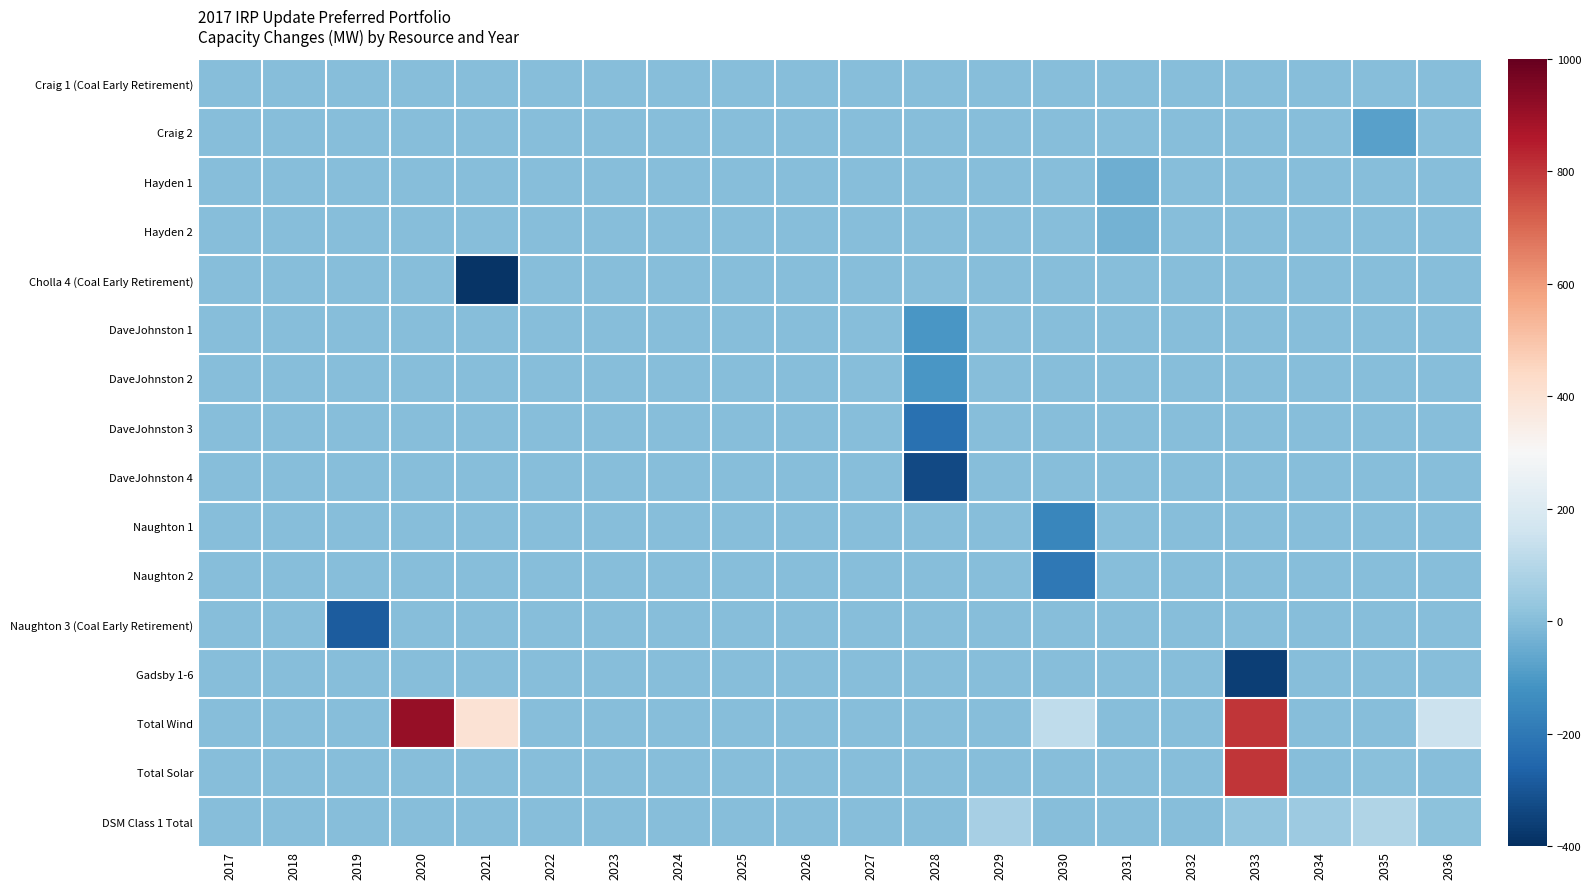

Reading right to left, list all the values displayed in this chart.

Craig 1 (Coal Early Retirement): 2036=0.0	2035=0.0	2034=0.0	2033=0.0	2032=0.0	2031=0.0	2030=0.0	2029=0.0	2028=0.0	2027=0.0	2026=0.0	2025=0.0	2024=0.0	2023=0.0	2022=0.0	2021=0.0	2020=0.0	2019=0.0	2018=0.0	2017=0.0
Craig 2: 2036=0.0	2035=-81.5	2034=0.0	2033=0.0	2032=0.0	2031=0.0	2030=0.0	2029=0.0	2028=0.0	2027=0.0	2026=0.0	2025=0.0	2024=0.0	2023=0.0	2022=0.0	2021=0.0	2020=0.0	2019=0.0	2018=0.0	2017=0.0
Hayden 1: 2036=0.0	2035=0.0	2034=0.0	2033=0.0	2032=0.0	2031=-43.9	2030=0.0	2029=0.0	2028=0.0	2027=0.0	2026=0.0	2025=0.0	2024=0.0	2023=0.0	2022=0.0	2021=0.0	2020=0.0	2019=0.0	2018=0.0	2017=0.0
Hayden 2: 2036=0.0	2035=0.0	2034=0.0	2033=0.0	2032=0.0	2031=-32.7	2030=0.0	2029=0.0	2028=0.0	2027=0.0	2026=0.0	2025=0.0	2024=0.0	2023=0.0	2022=0.0	2021=0.0	2020=0.0	2019=0.0	2018=0.0	2017=0.0
Cholla 4 (Coal Early Retirement): 2036=0.0	2035=0.0	2034=0.0	2033=0.0	2032=0.0	2031=0.0	2030=0.0	2029=0.0	2028=0.0	2027=0.0	2026=0.0	2025=0.0	2024=0.0	2023=0.0	2022=0.0	2021=-387.0	2020=0.0	2019=0.0	2018=0.0	2017=0.0
DaveJohnston 1: 2036=0.0	2035=0.0	2034=0.0	2033=0.0	2032=0.0	2031=0.0	2030=0.0	2029=0.0	2028=-106.0	2027=0.0	2026=0.0	2025=0.0	2024=0.0	2023=0.0	2022=0.0	2021=0.0	2020=0.0	2019=0.0	2018=0.0	2017=0.0
DaveJohnston 2: 2036=0.0	2035=0.0	2034=0.0	2033=0.0	2032=0.0	2031=0.0	2030=0.0	2029=0.0	2028=-106.0	2027=0.0	2026=0.0	2025=0.0	2024=0.0	2023=0.0	2022=0.0	2021=0.0	2020=0.0	2019=0.0	2018=0.0	2017=0.0
DaveJohnston 3: 2036=0.0	2035=0.0	2034=0.0	2033=0.0	2032=0.0	2031=0.0	2030=0.0	2029=0.0	2028=-220.0	2027=0.0	2026=0.0	2025=0.0	2024=0.0	2023=0.0	2022=0.0	2021=0.0	2020=0.0	2019=0.0	2018=0.0	2017=0.0
DaveJohnston 4: 2036=0.0	2035=0.0	2034=0.0	2033=0.0	2032=0.0	2031=0.0	2030=0.0	2029=0.0	2028=-330.0	2027=0.0	2026=0.0	2025=0.0	2024=0.0	2023=0.0	2022=0.0	2021=0.0	2020=0.0	2019=0.0	2018=0.0	2017=0.0
Naughton 1: 2036=0.0	2035=0.0	2034=0.0	2033=0.0	2032=0.0	2031=0.0	2030=-156.0	2029=0.0	2028=0.0	2027=0.0	2026=0.0	2025=0.0	2024=0.0	2023=0.0	2022=0.0	2021=0.0	2020=0.0	2019=0.0	2018=0.0	2017=0.0
Naughton 2: 2036=0.0	2035=0.0	2034=0.0	2033=0.0	2032=0.0	2031=0.0	2030=-201.0	2029=0.0	2028=0.0	2027=0.0	2026=0.0	2025=0.0	2024=0.0	2023=0.0	2022=0.0	2021=0.0	2020=0.0	2019=0.0	2018=0.0	2017=0.0
Naughton 3 (Coal Early Retirement): 2036=0.0	2035=0.0	2034=0.0	2033=0.0	2032=0.0	2031=0.0	2030=0.0	2029=0.0	2028=0.0	2027=0.0	2026=0.0	2025=0.0	2024=0.0	2023=0.0	2022=0.0	2021=0.0	2020=0.0	2019=-280.0	2018=0.0	2017=0.0
Gadsby 1-6: 2036=0.0	2035=0.0	2034=0.0	2033=-357.5	2032=0.0	2031=0.0	2030=0.0	2029=0.0	2028=0.0	2027=0.0	2026=0.0	2025=0.0	2024=0.0	2023=0.0	2022=0.0	2021=0.0	2020=0.0	2019=0.0	2018=0.0	2017=0.0
Total Wind: 2036=149.1	2035=0.0	2034=0.0	2033=800.0	2032=0.0	2031=0.0	2030=120.7	2029=0.0	2028=0.0	2027=0.0	2026=0.0	2025=0.0	2024=0.0	2023=0.0	2022=0.0	2021=399.5	2020=911.1	2019=0.0	2018=0.0	2017=0.0
Total Solar: 2036=0.0	2035=5.9	2034=0.0	2033=799.1	2032=0.0	2031=0.0	2030=0.0	2029=0.0	2028=0.0	2027=0.0	2026=0.0	2025=0.0	2024=0.0	2023=0.0	2022=0.0	2021=0.0	2020=0.0	2019=0.0	2018=0.0	2017=0.0
DSM Class 1 Total: 2036=11.6	2035=89.6	2034=48.0	2033=26.3	2032=0.0	2031=0.0	2030=0.0	2029=68.4	2028=0.0	2027=0.0	2026=0.0	2025=0.0	2024=0.0	2023=0.0	2022=0.0	2021=0.0	2020=0.0	2019=0.0	2018=0.0	2017=0.0